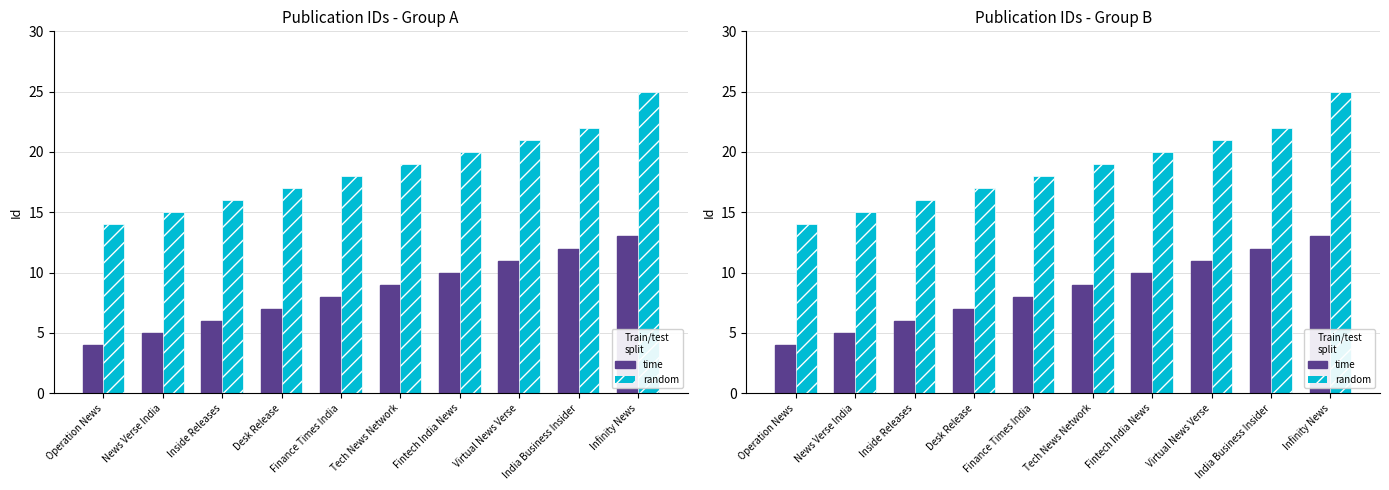

What is the sum of the time values at Tech News Network and Finance Times India?

17